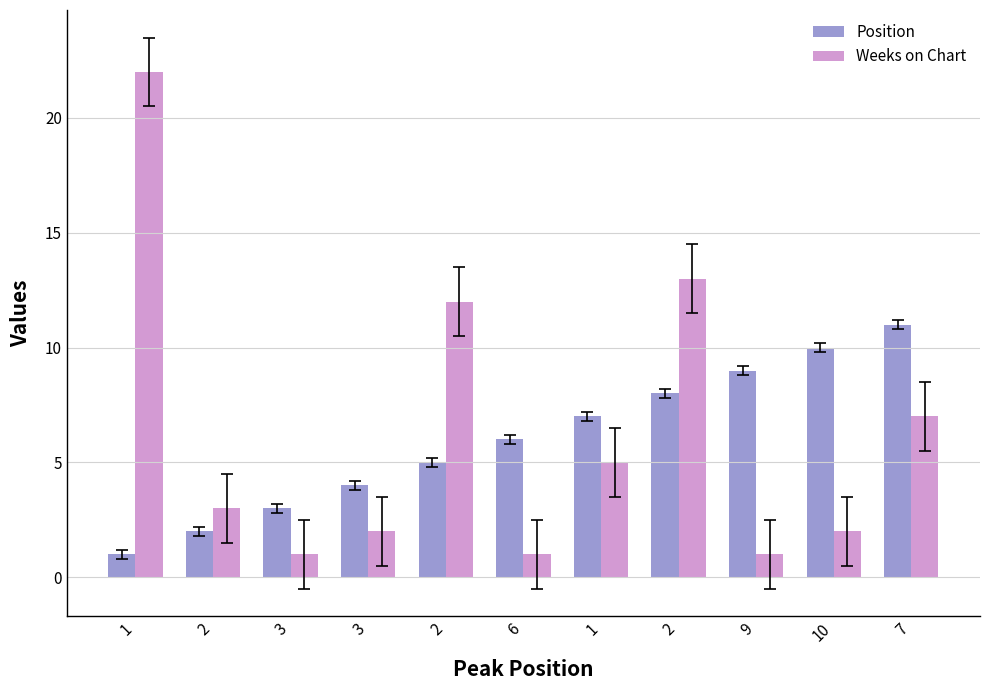

How many series are shown in this chart?

2